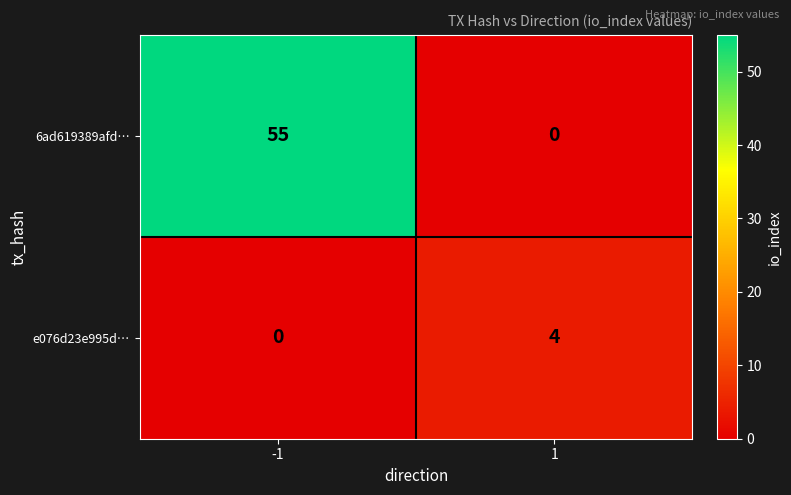

Reading left to right, transcribe all the data shown in this chart.

6ad619389afd…: 55	0
e076d23e995d…: 0	4